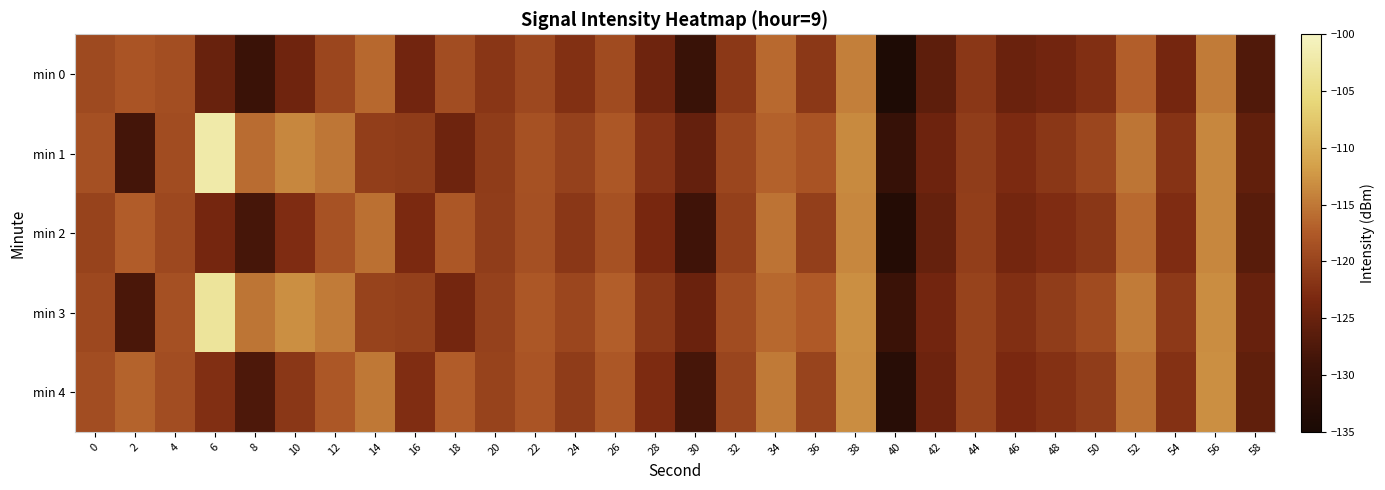

Reading right to left, what are all the values shown in this chart?

min 0: 58=-127.3	56=-114.6	54=-123.7	52=-117.2	50=-122.4	48=-124.0	46=-124.8	44=-121.6	42=-126.1	40=-134.1	38=-114.4	36=-121.4	34=-116.2	32=-121.4	30=-129.8	28=-124.3	26=-119.2	24=-122.4	22=-119.5	20=-121.6	18=-118.9	16=-124.1	14=-116.3	12=-119.8	10=-124.2	8=-129.4	6=-125.0	4=-118.9	2=-118.2	0=-119.3
min 1: 58=-125.7	56=-113.8	54=-121.9	52=-115.3	50=-119.8	48=-121.5	46=-123.1	44=-120.8	42=-124.6	40=-130.2	38=-113.5	36=-118.2	34=-116.9	32=-119.7	30=-125.4	28=-122.1	26=-117.8	24=-120.3	22=-118.5	20=-121.0	18=-124.4	16=-121.0	14=-120.7	12=-115.2	10=-113.8	8=-115.9	6=-102.1	4=-119.1	2=-128.3	0=-118.7
min 2: 58=-126.4	56=-113.7	54=-122.8	52=-116.2	50=-121.5	48=-122.8	46=-123.9	44=-120.7	42=-125.2	40=-133.2	38=-113.8	36=-120.6	34=-115.4	32=-120.5	30=-128.9	28=-123.5	26=-118.5	24=-121.6	22=-118.7	20=-120.8	18=-117.9	16=-123.2	14=-115.6	12=-118.4	10=-122.8	8=-128.2	6=-123.7	4=-119.5	2=-117.3	0=-120.1
min 3: 58=-125.1	56=-113.2	54=-121.3	52=-114.7	50=-119.2	48=-120.9	46=-122.5	44=-120.2	42=-124.0	40=-129.6	38=-113.0	36=-117.6	34=-116.3	32=-119.1	30=-124.8	28=-121.5	26=-117.2	24=-119.7	22=-117.9	20=-120.3	18=-123.8	16=-120.4	14=-120.1	12=-114.7	10=-113.1	8=-115.3	6=-103.2	4=-118.6	2=-127.8	0=-119.5
min 4: 58=-125.8	56=-113.1	54=-122.2	52=-115.6	50=-120.9	48=-122.2	46=-123.3	44=-120.1	42=-124.6	40=-132.6	38=-113.2	36=-120.0	34=-114.8	32=-119.9	30=-128.3	28=-122.9	26=-117.9	24=-121.0	22=-118.1	20=-120.2	18=-117.3	16=-122.6	14=-115.0	12=-117.8	10=-121.6	8=-127.6	6=-122.5	4=-118.9	2=-116.7	0=-118.9